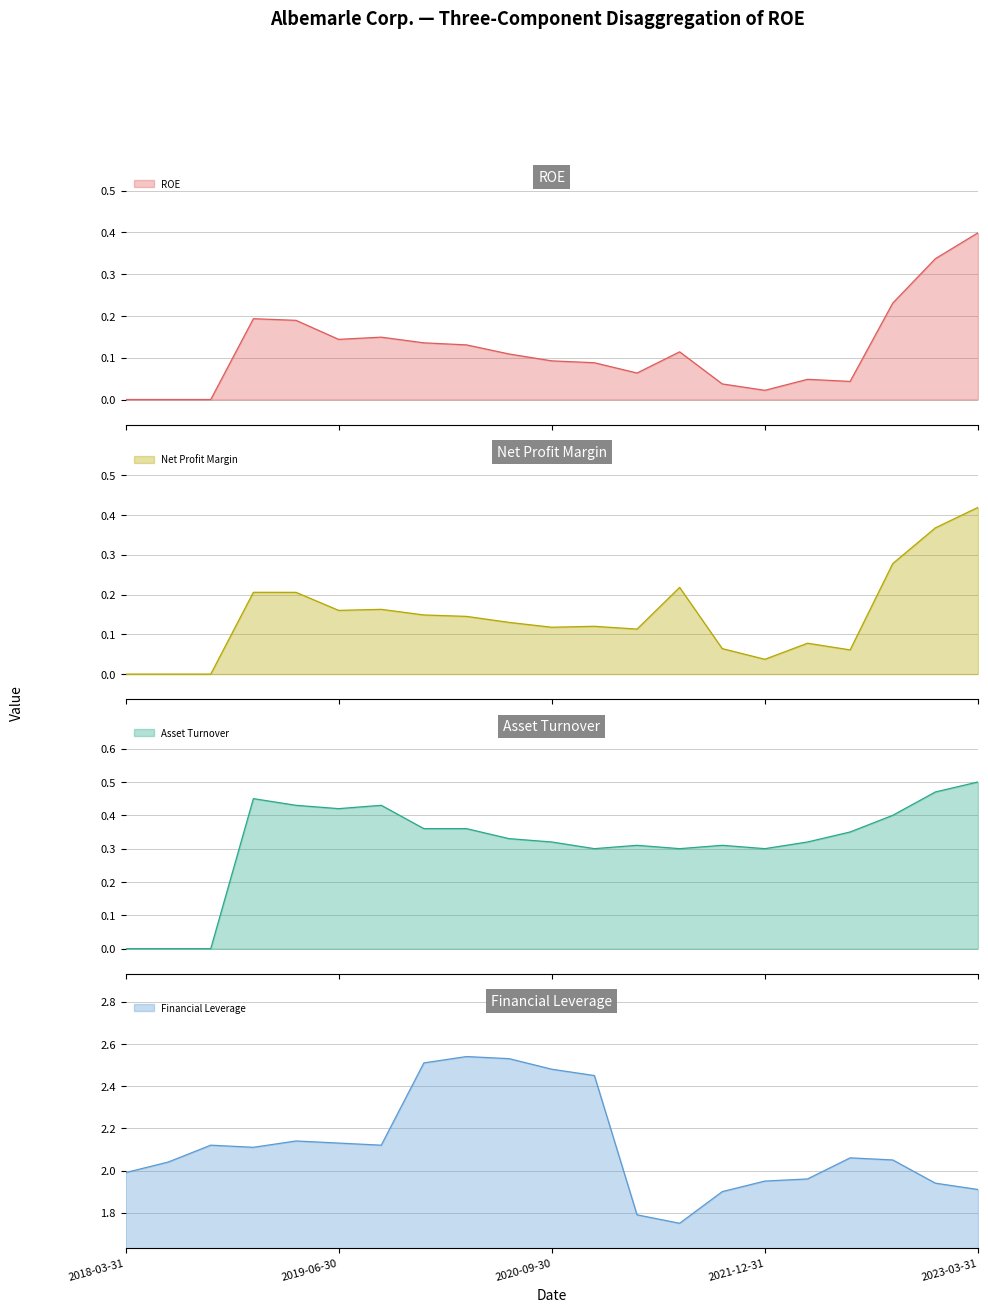

Is the value of Asset Turnover at 2020-12-31 greater than the value of ROE at 2023-03-31?

No